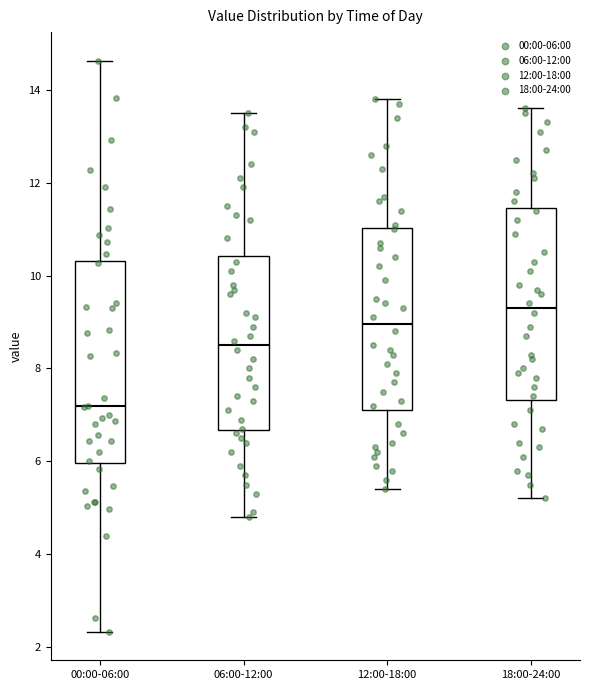

Which box's median line is the highest?

18:00-24:00